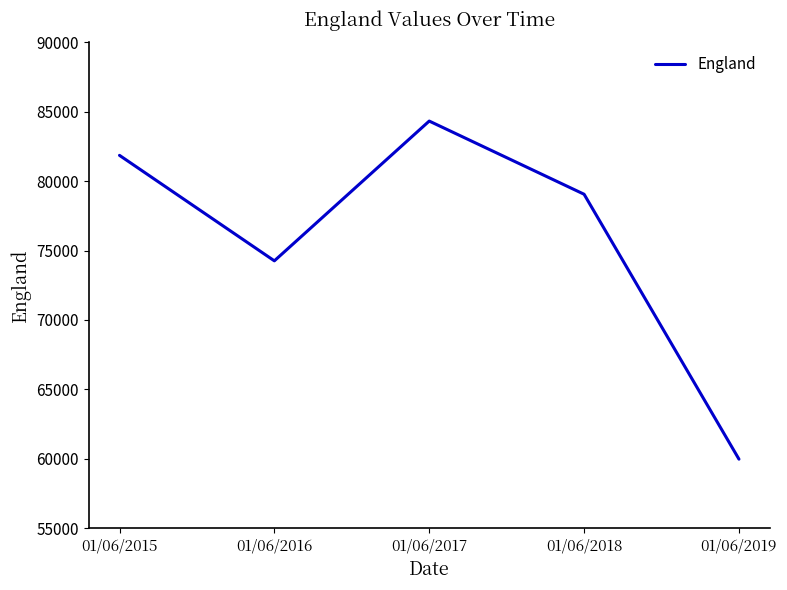

How many values are below 79056?

2